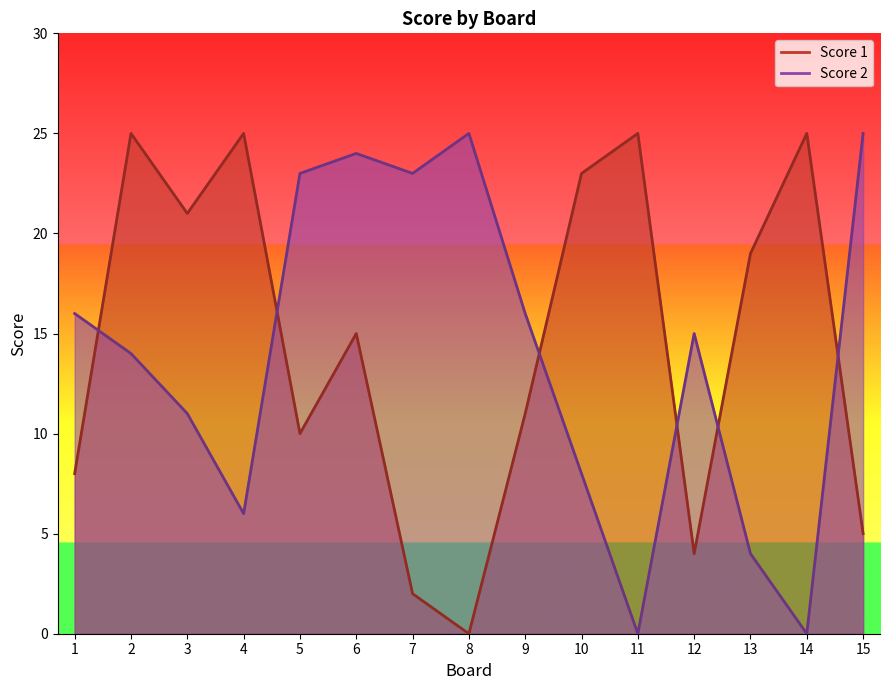

How many series are shown in this chart?

2